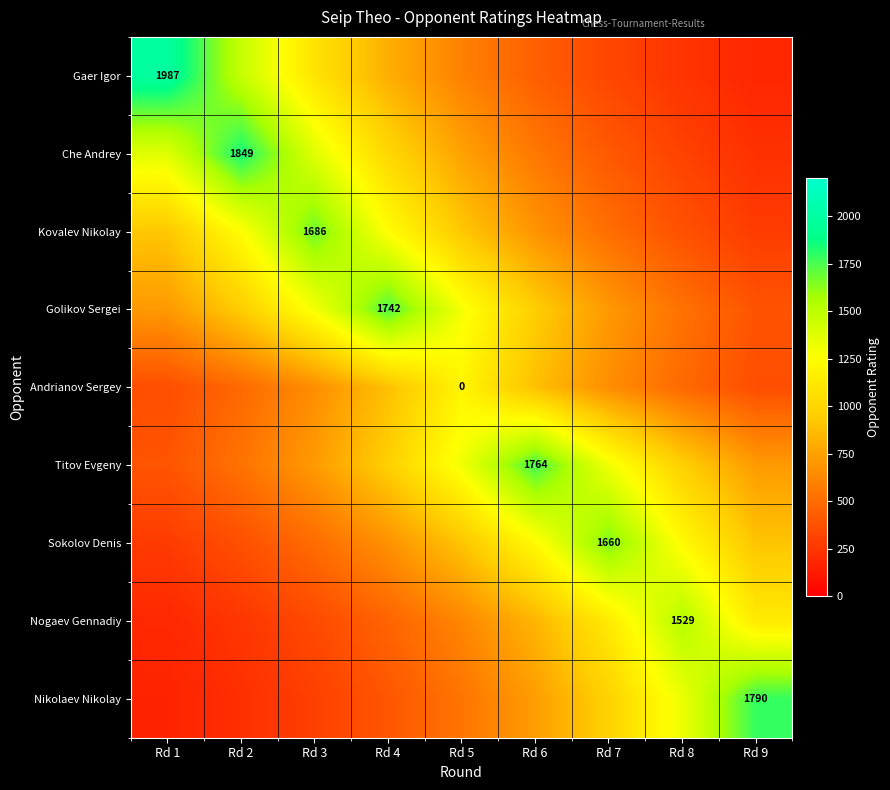

Between Rd 9 and Rd 8, which is larger?

Rd 8